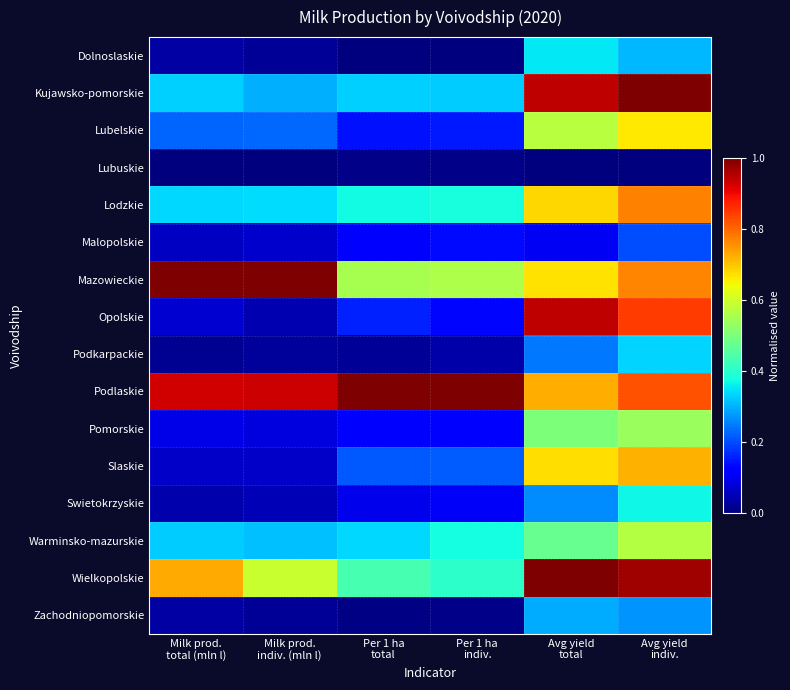

Rank the series by their maximum value, from highest to lowest.

Kujawsko-pomorskie, Wielkopolskie, Mazowieckie, Podlaskie, Opolskie, Lodzkie, Slaskie, Lubelskie, Warminsko-mazurskie, Pomorskie, Swietokrzyskie, Dolnoslaskie, Podkarpackie, Zachodniopomorskie, Malopolskie, Lubuskie